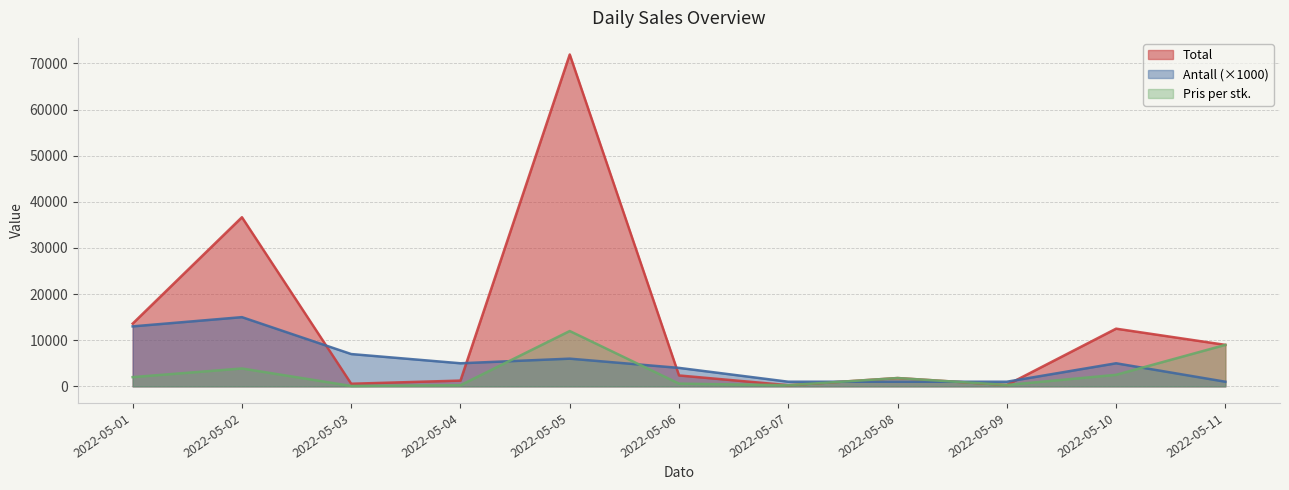

At which label does Total reach its peak?

2022-05-05